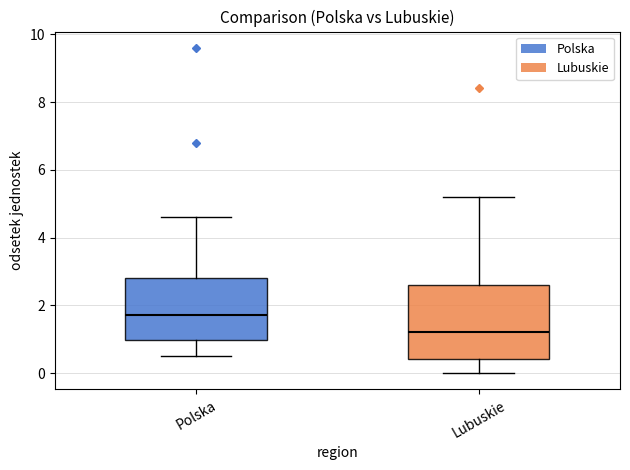

Which box is the tallest, from its lower edge to its upper edge?

Lubuskie